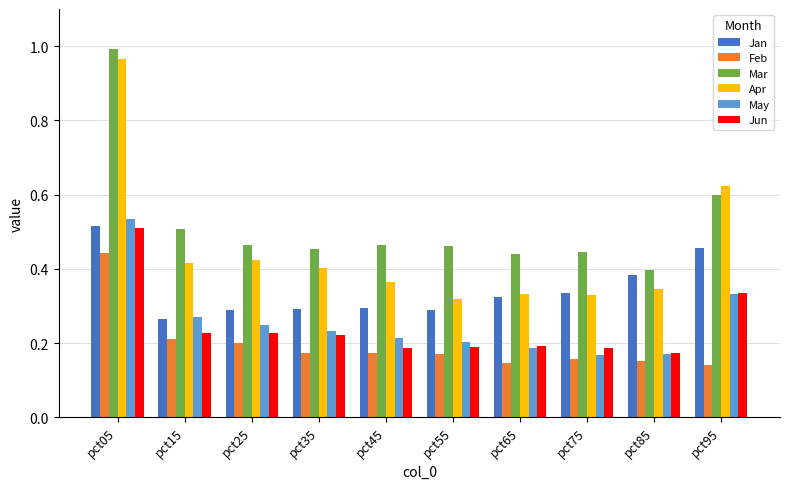

Count the Jan values in the range 0 to 1.

10